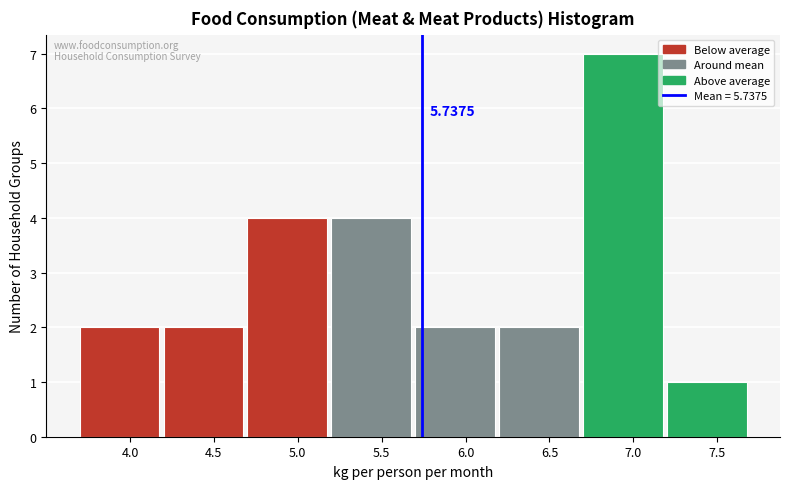

Over which range of the x-axis is the bar tallest?

6.7 to 7.2